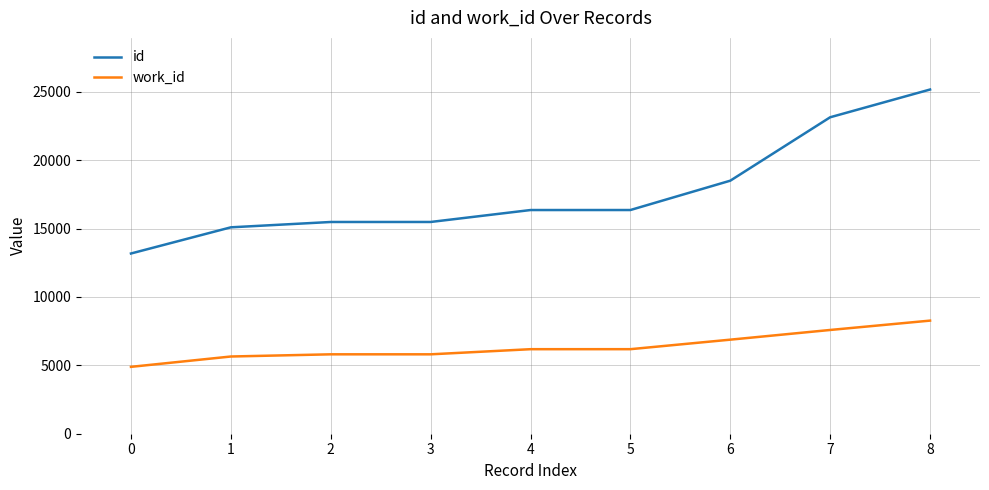

How many lines are shown in the chart?

2